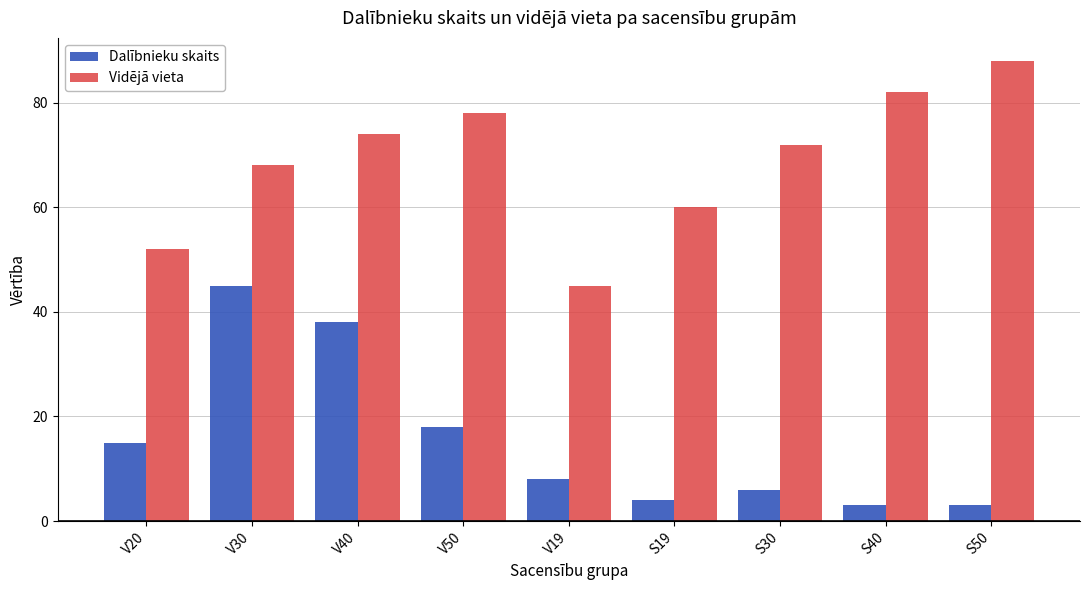

Rank the series at S19 from highest to lowest value.

Vidējā vieta, Dalībnieku skaits